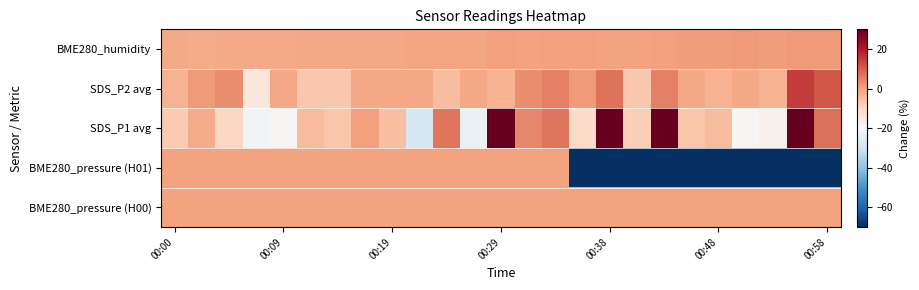

List the series in order of their peak value, highest first.

SDS_P1 avg, SDS_P2 avg, BME280_humidity, BME280_pressure (H00), BME280_pressure (H01)